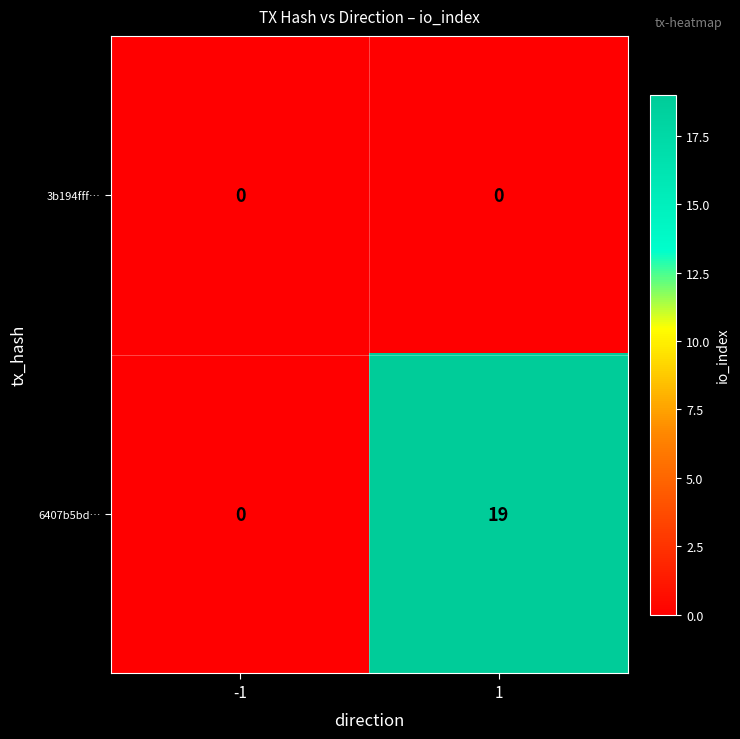

How many series are shown in this chart?

2